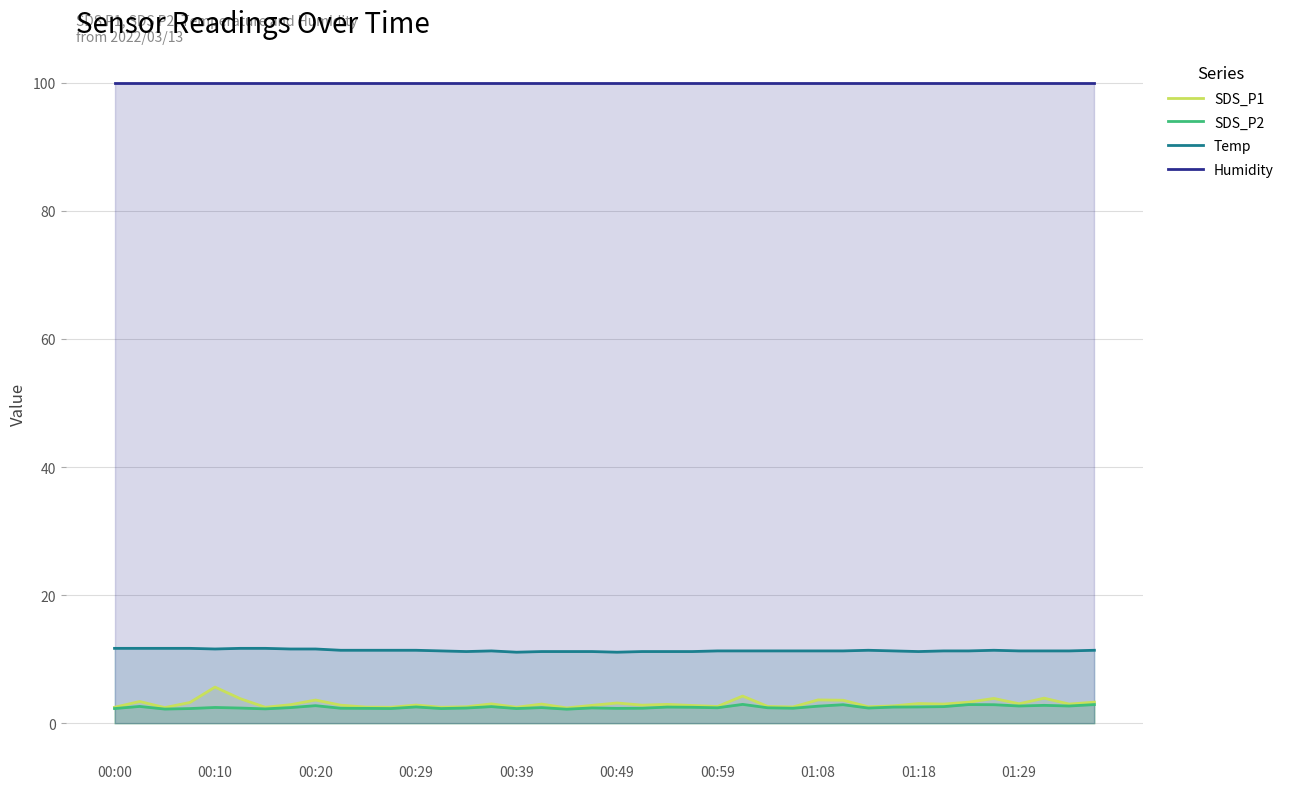

What is the minimum value shown in the chart?

2.2